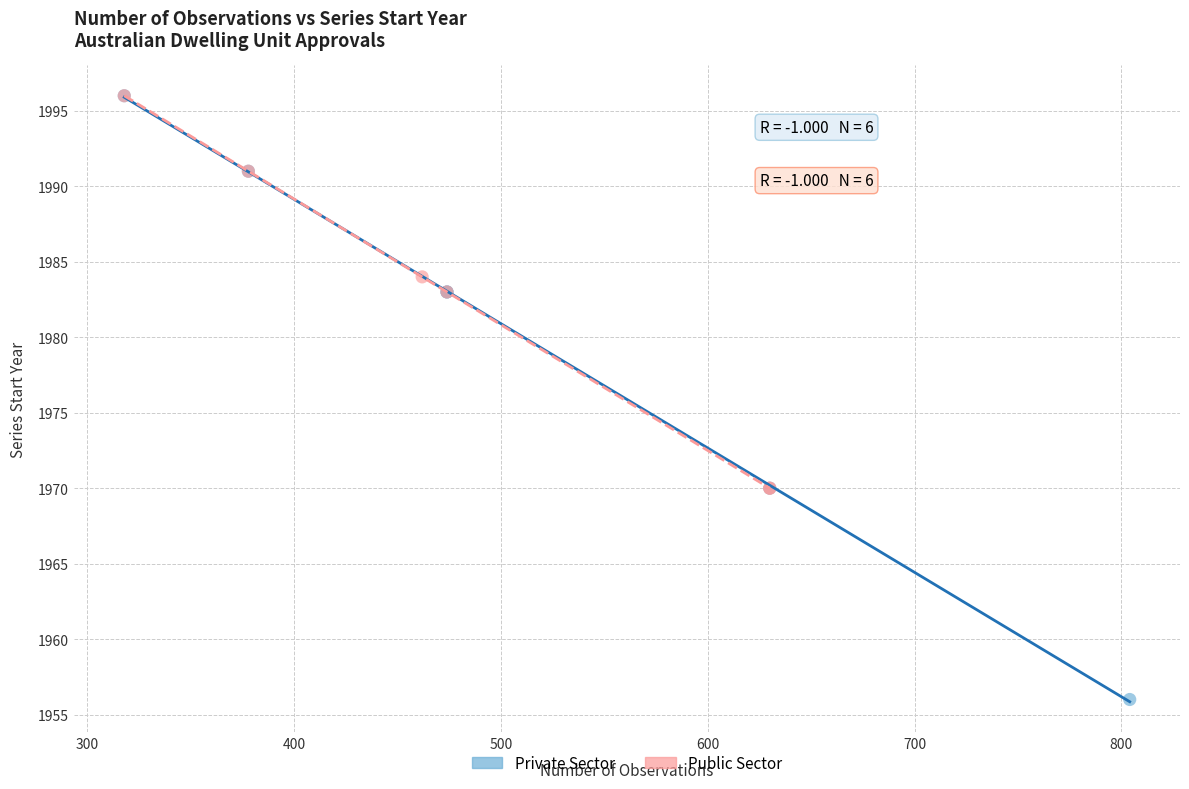

What are all the series names shown in the legend?

Private Sector, Public Sector